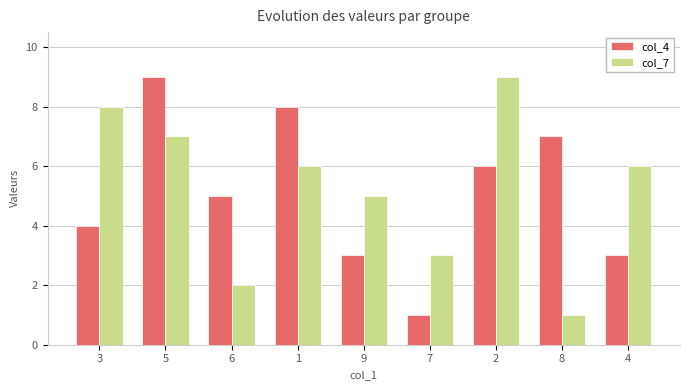

Count the number of data series in this chart.

2